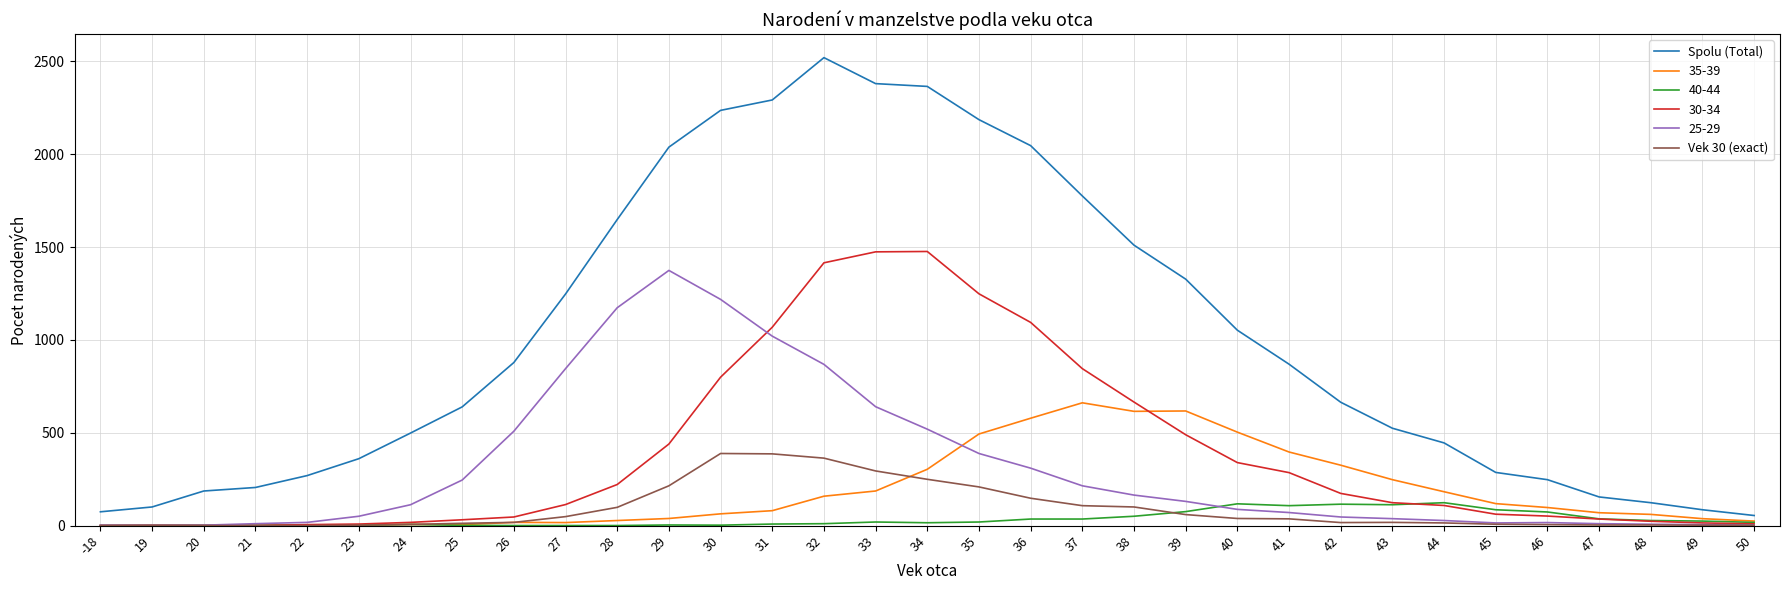

What is the highest value of the Vek 30 (exact) series?

388